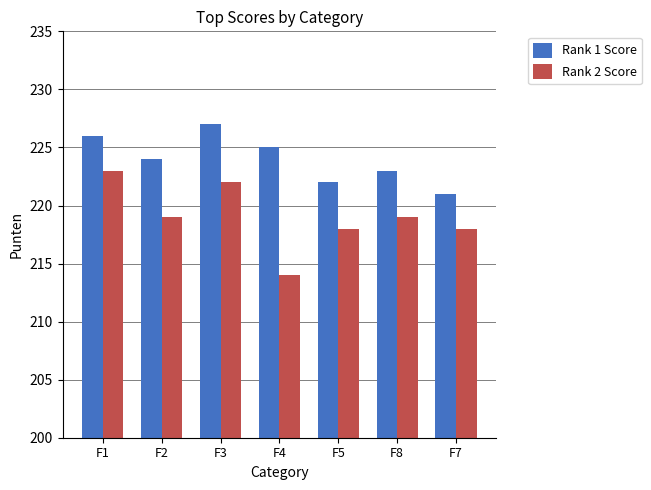

What is the total value across all series at F2?

443